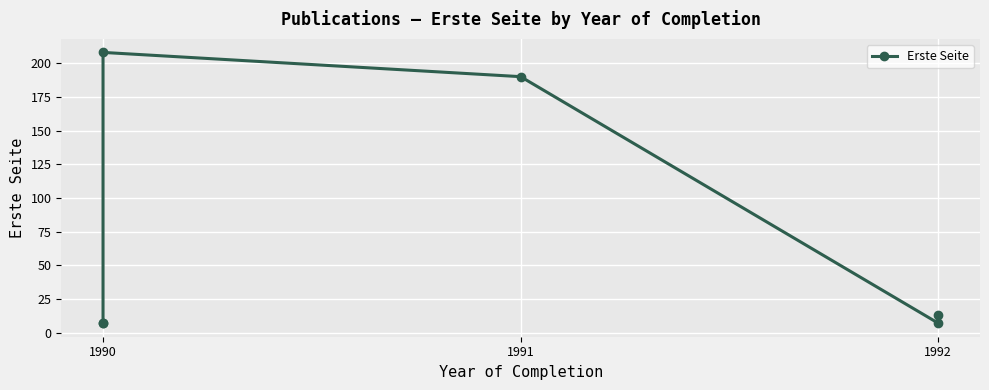

What is the minimum value shown in the chart?

7